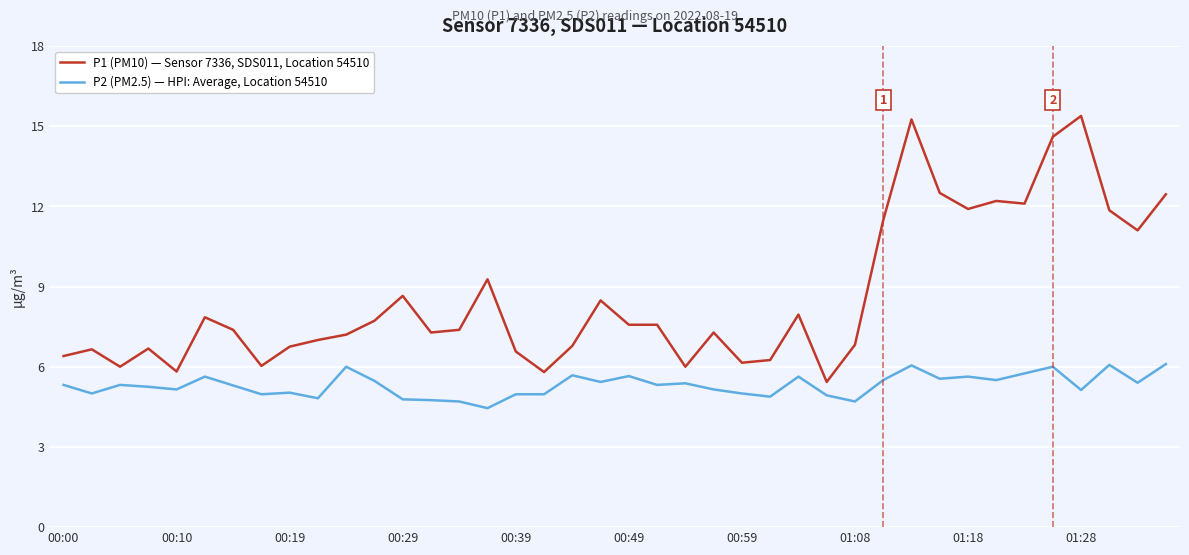

What are all the series names shown in the legend?

P1 (PM10) — Sensor 7336, SDS011, Location 54510, P2 (PM2.5) — HPI: Average, Location 54510